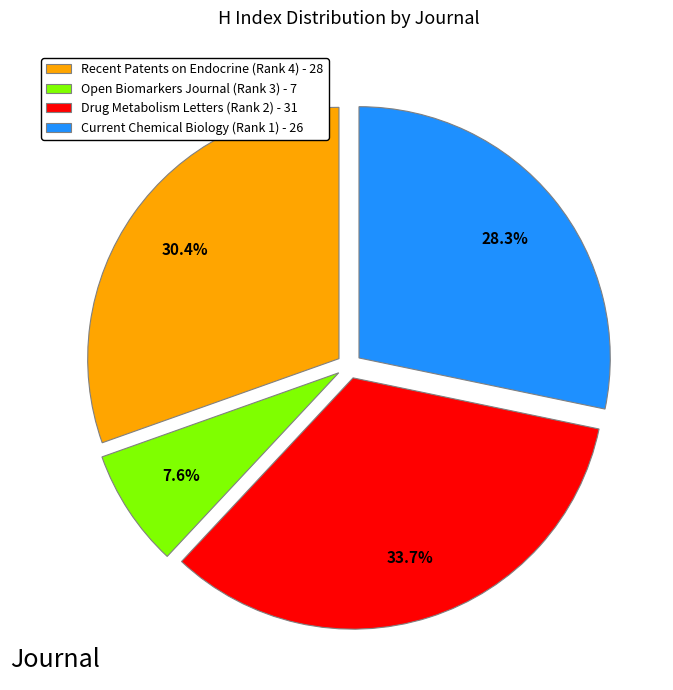

To the nearest percent, what percentage of the pie is Current Chemical Biology (Rank 1)?

28%